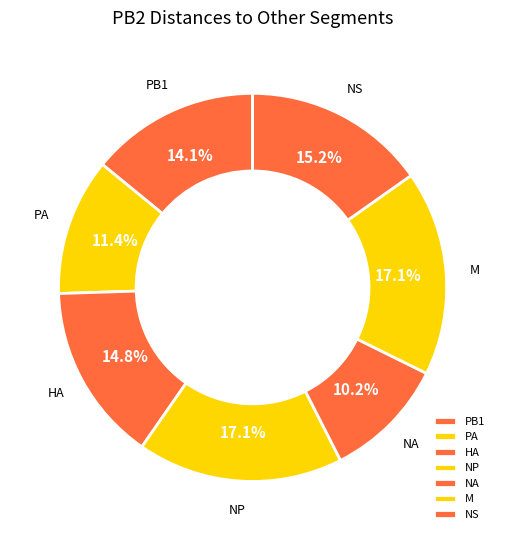

Does any single category account for the majority?

No